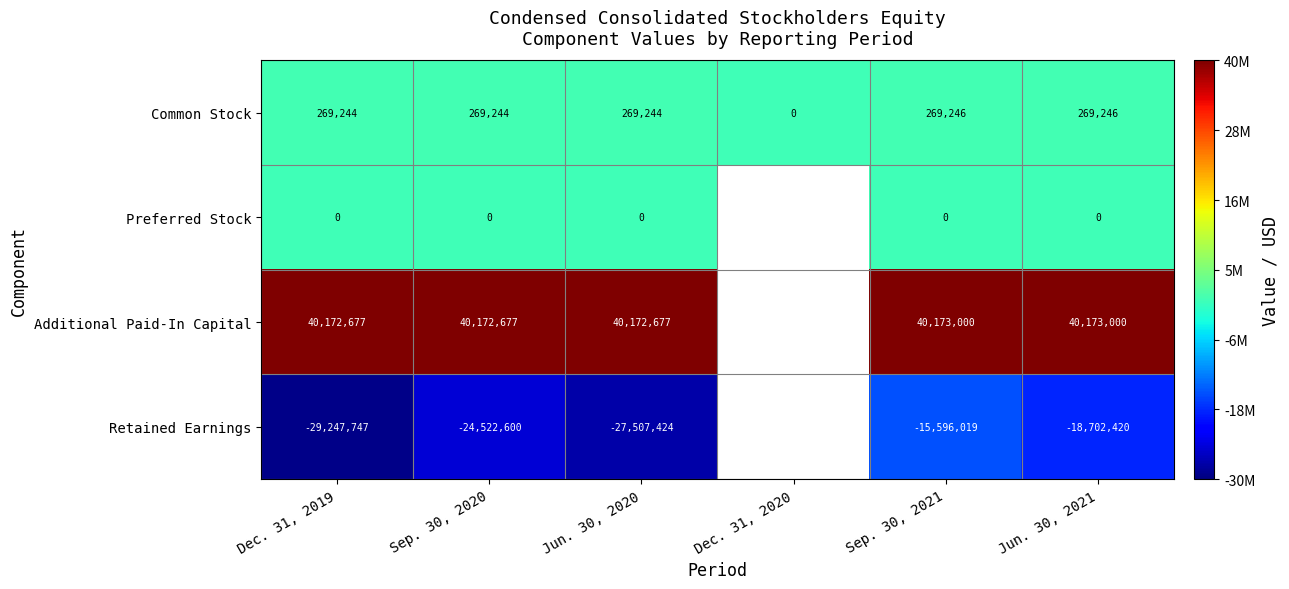

Rank the series at Dec. 31, 2019 from lowest to highest value.

Retained Earnings, Preferred Stock, Common Stock, Additional Paid-In Capital